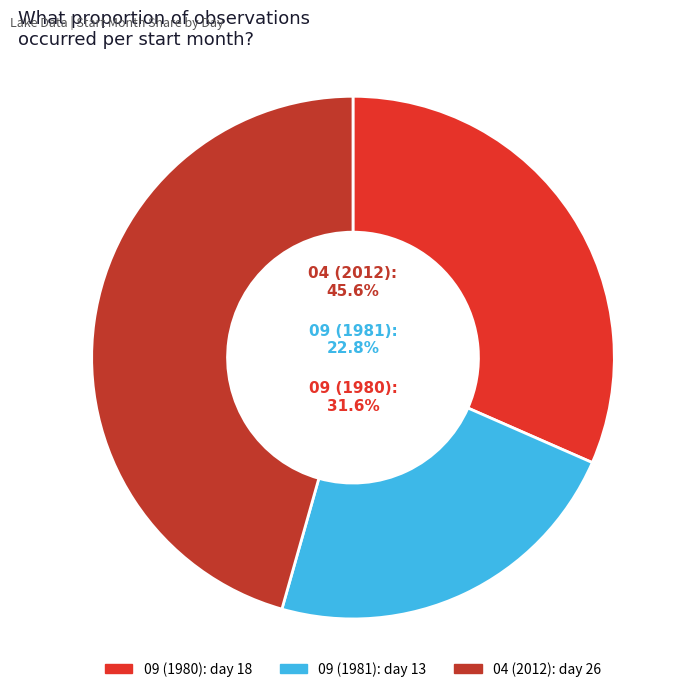

Approximately how many times larger is the value at 09 compared to 09?

1.4